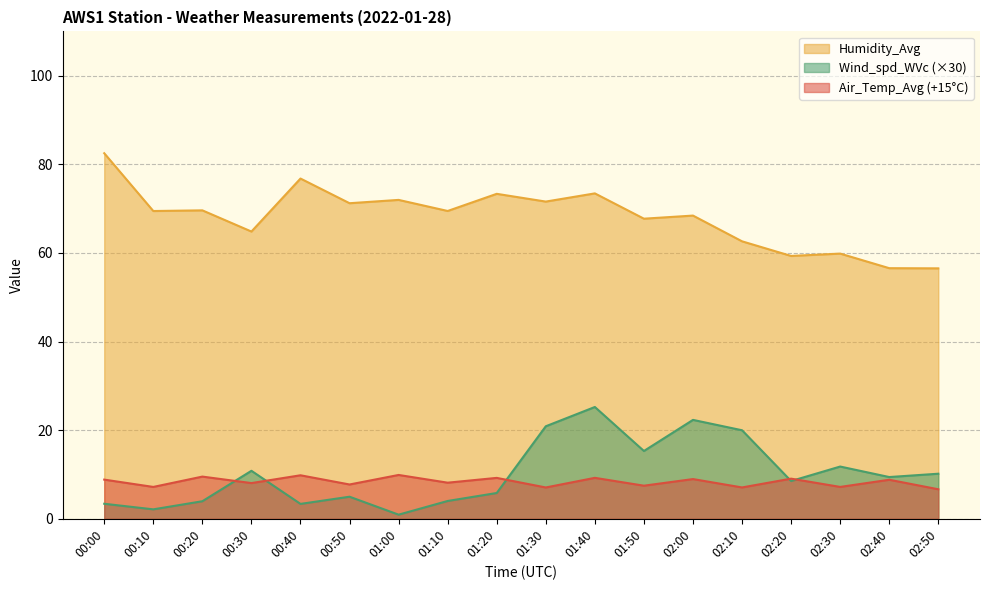

How many interior local peaks does the Wind_spd_WVc series have?

5